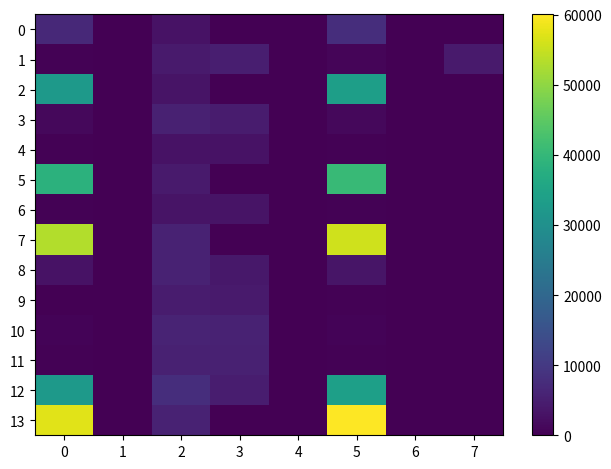

How many categories are shown in the chart?

8